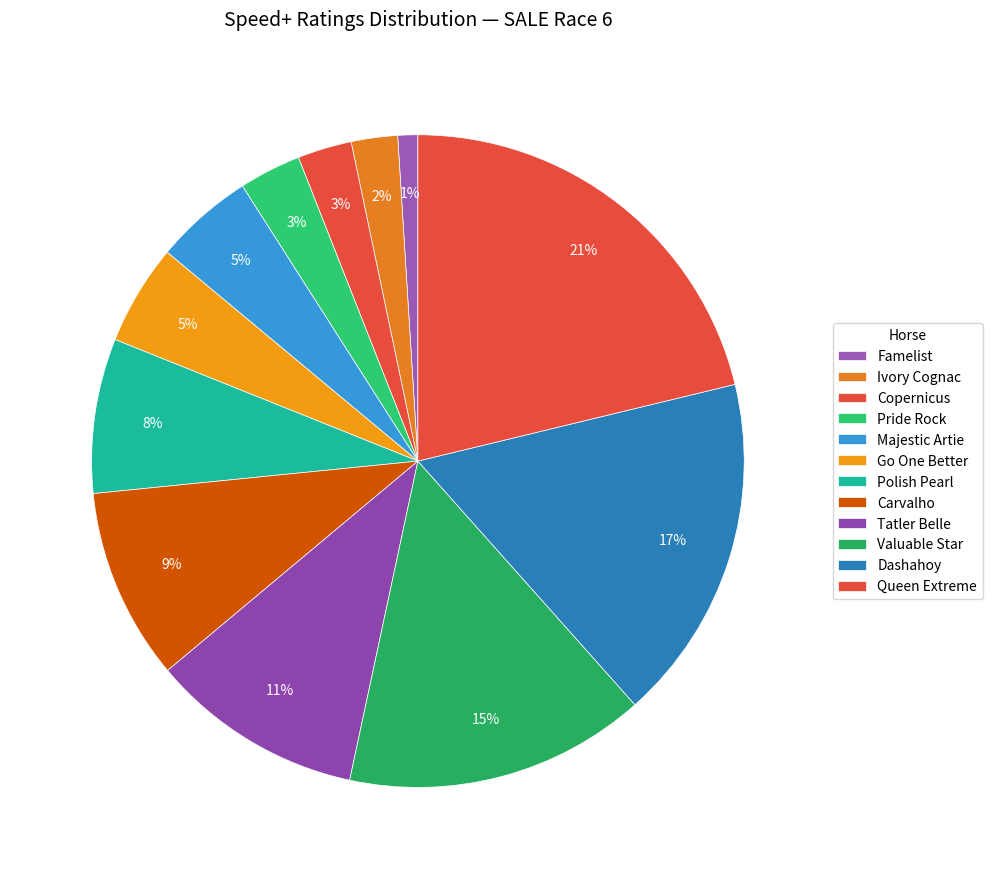

What percentage is the Dashahoy slice, to the nearest percent?

17%